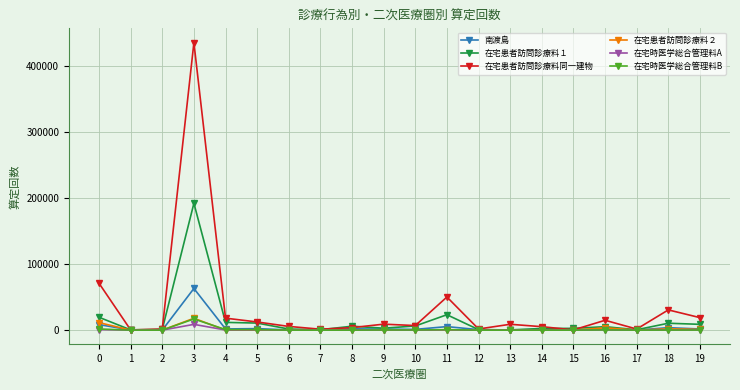

Which series has the largest total across all categories?

在宅患者訪問診療料同一建物